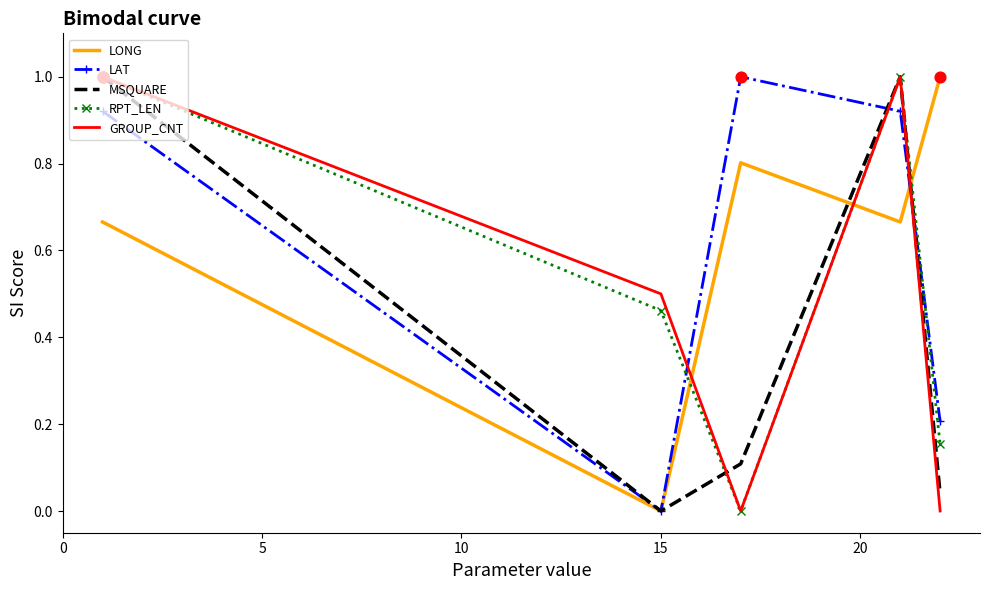

True or false: LONG and RPT_LEN intersect in this chart.

True